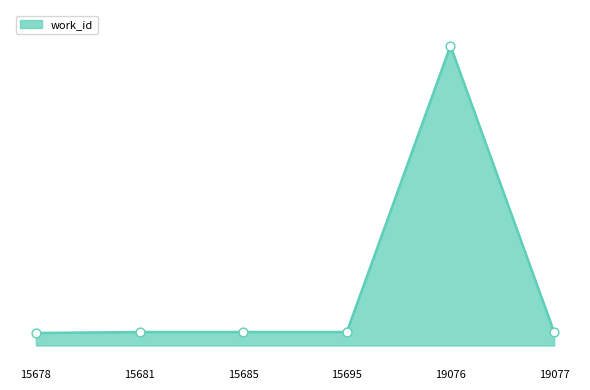

Which has a higher value, 19076 or 15678?

19076